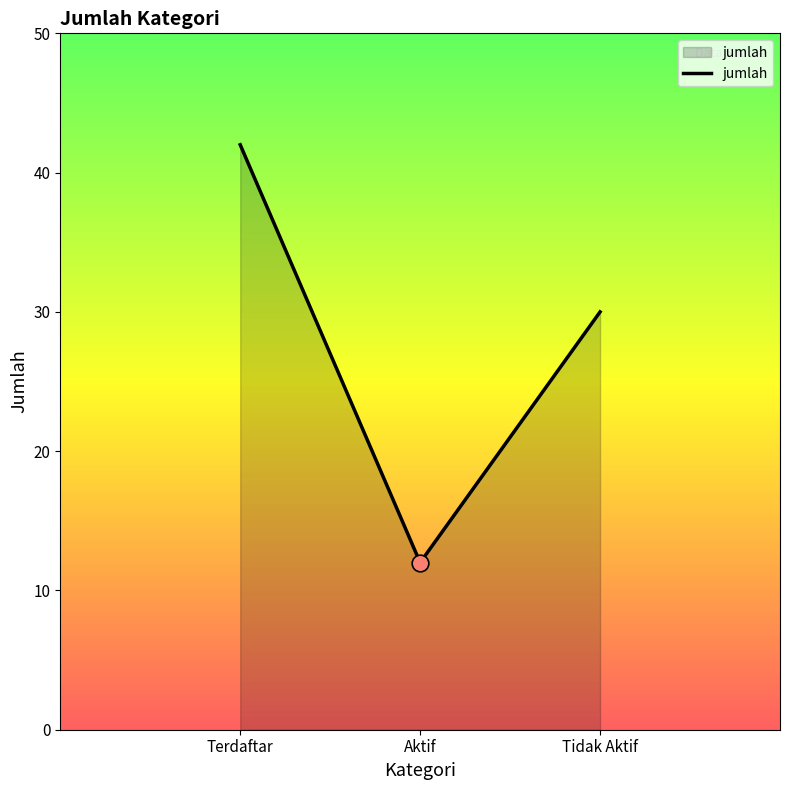

What position from the left is Aktif?

2